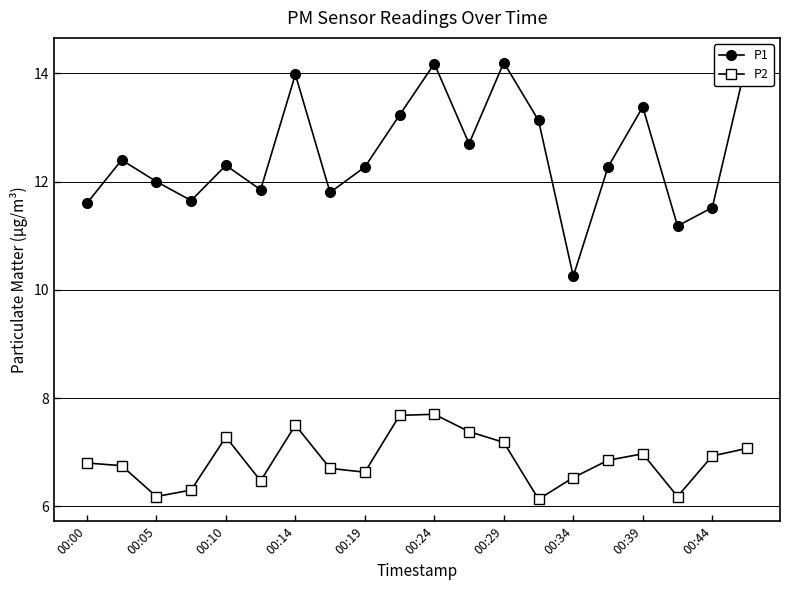

True or false: P1 and P2 cross at least once.

False